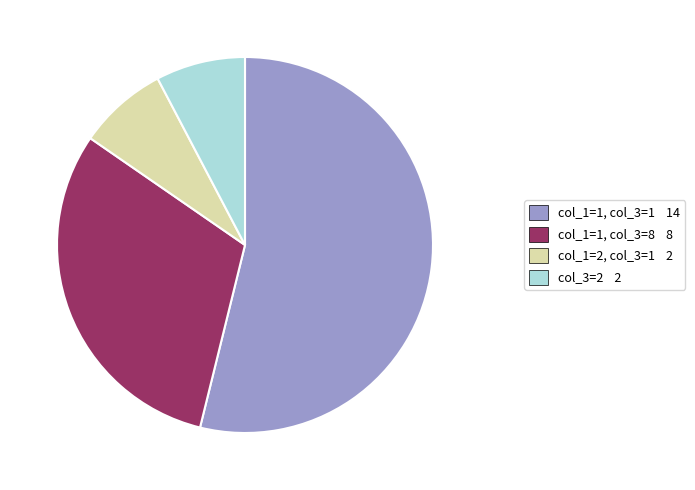

Is there any slice that represents more than half of the pie?

Yes